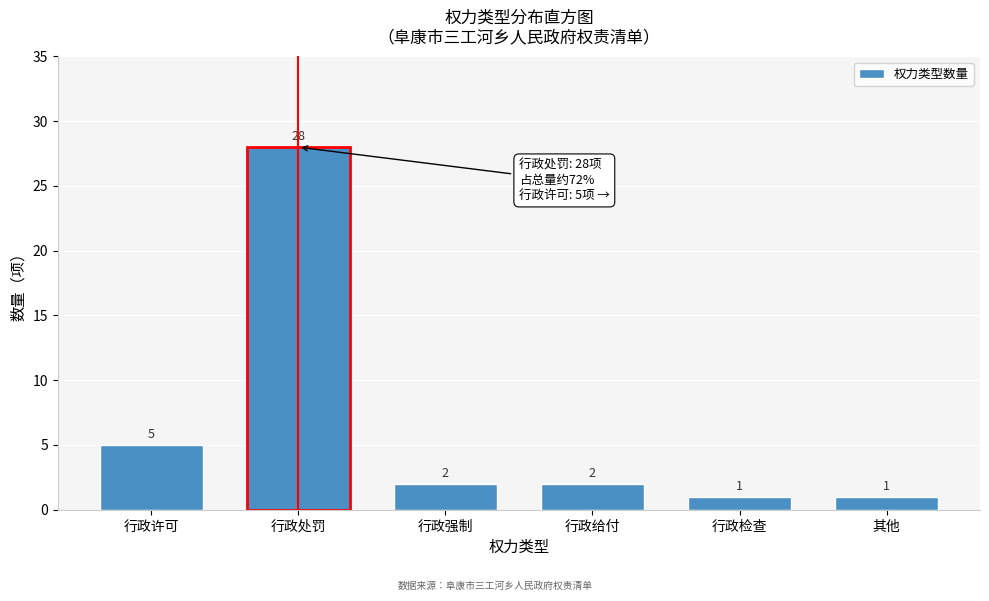

Reading right to left, list all the values displayed in this chart.

其他=1	行政检查=1	行政给付=2	行政强制=2	行政处罚=28	行政许可=5